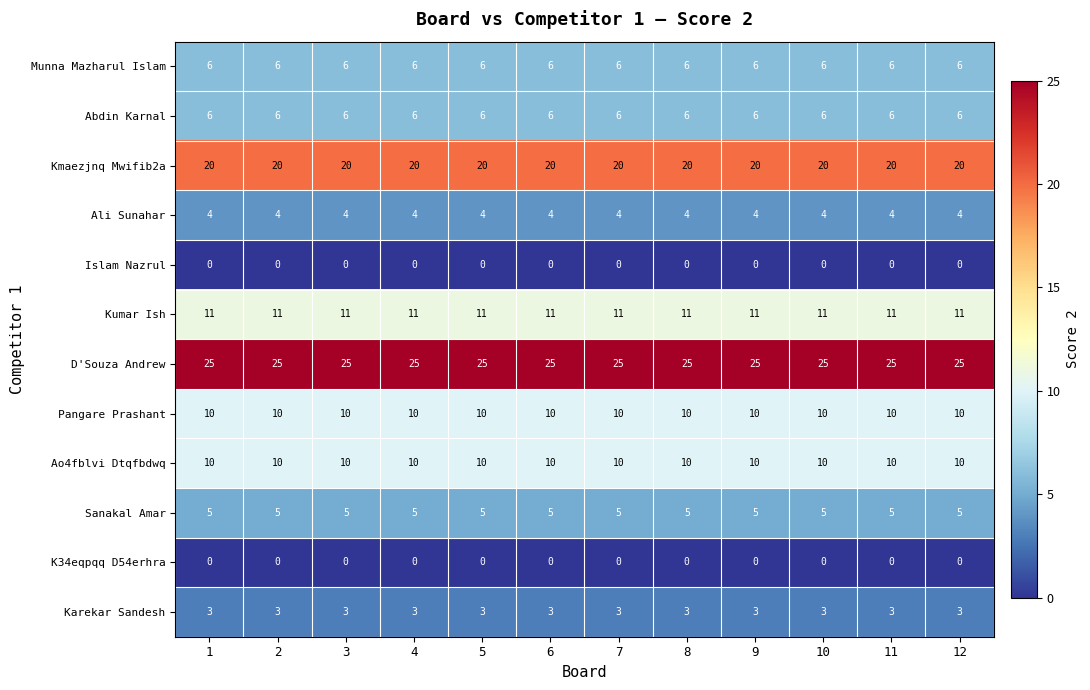

The value of Islam Nazrul at 3 is 0. True or false?

True